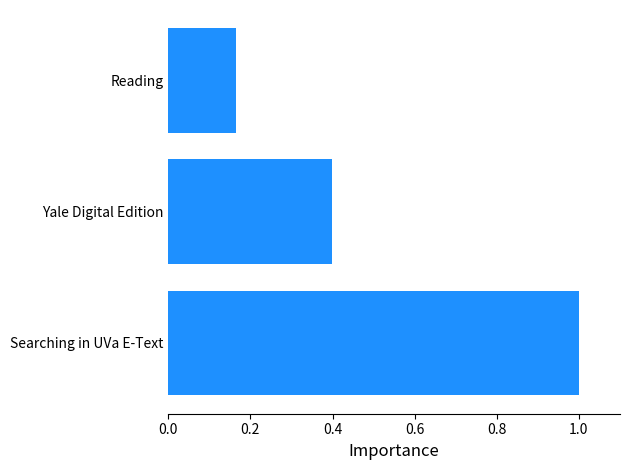

What is the difference between the values at Reading and Yale Digital Edition?

0.2